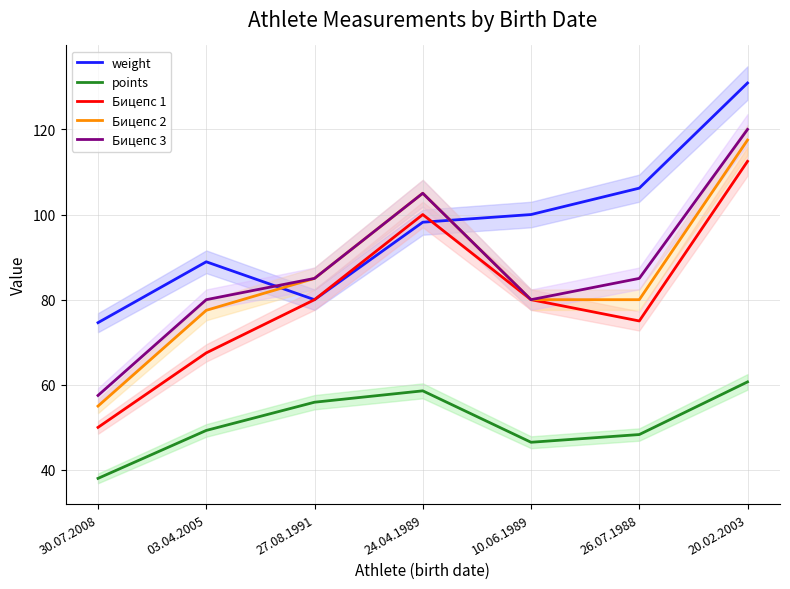

True or false: Бицепс 3 has more than 1 interior local peaks.

False